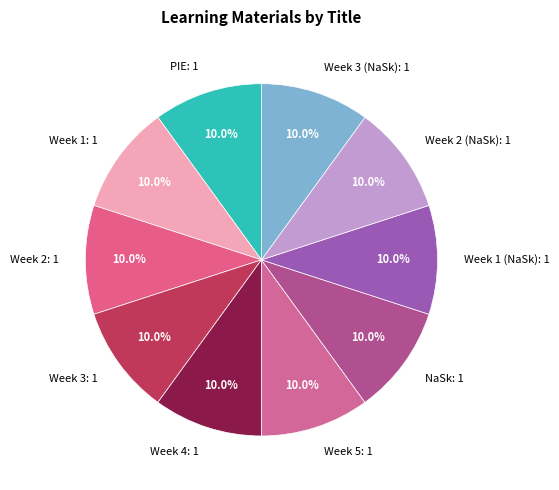

Count the number of slices in the pie.

10